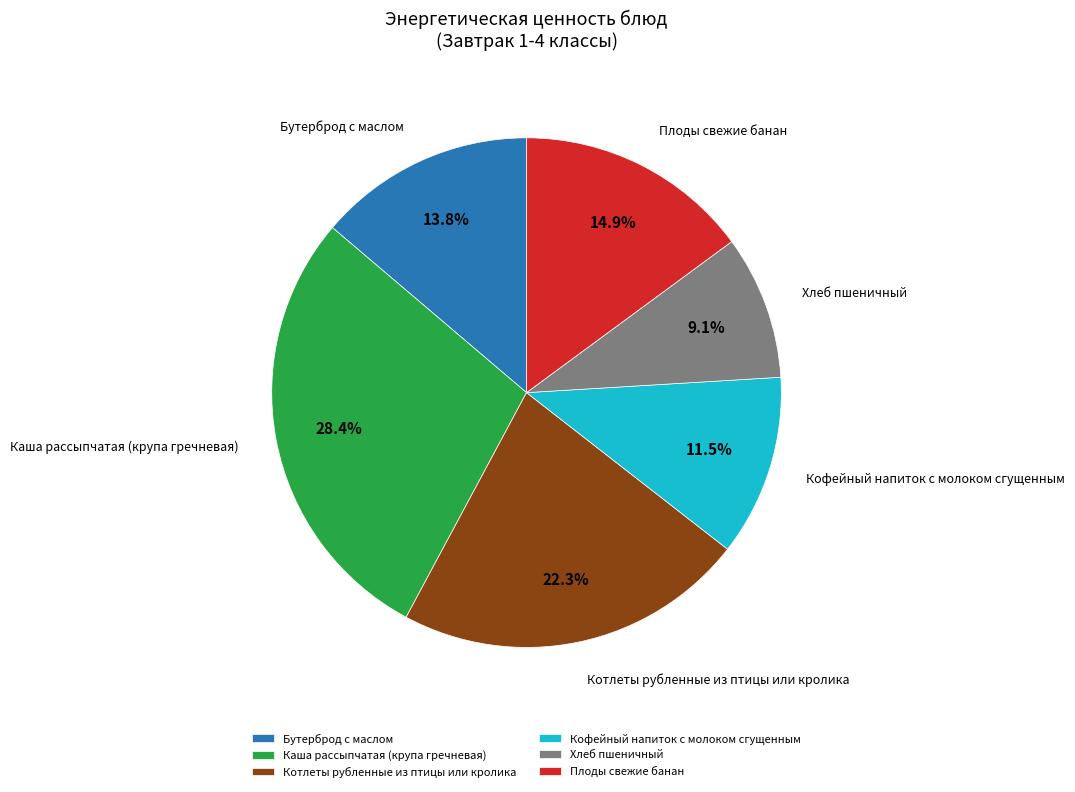

Which slice is the largest?

Каша рассыпчатая (крупа гречневая)